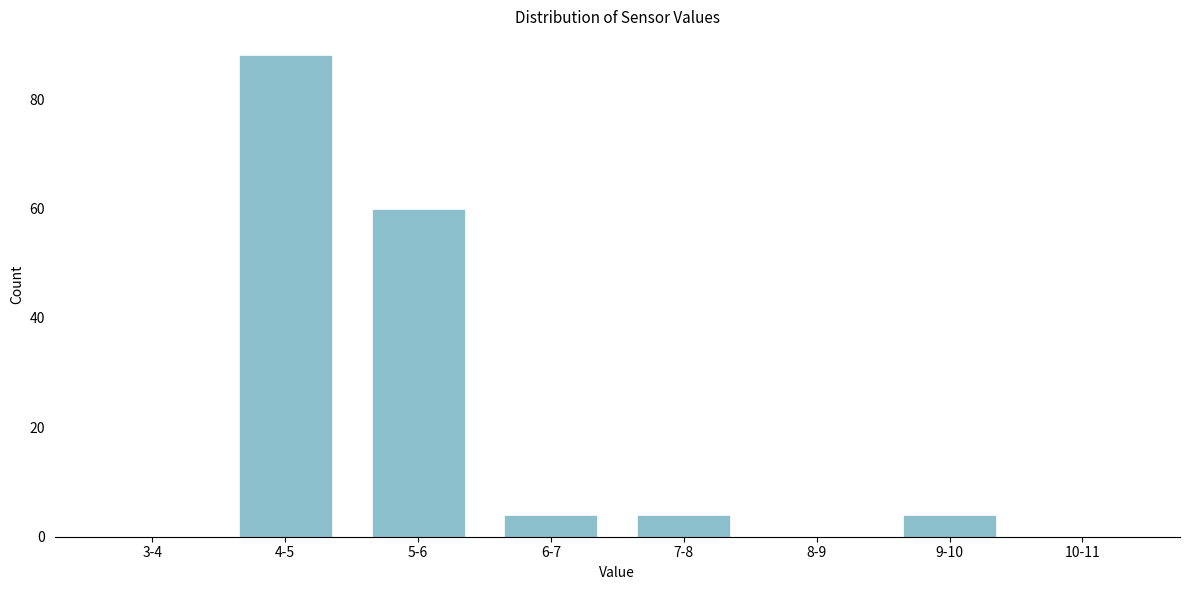

Reading left to right, extract all data points from this chart.

3-4=0	4-5=88	5-6=60	6-7=4	7-8=4	8-9=0	9-10=4	10-11=0